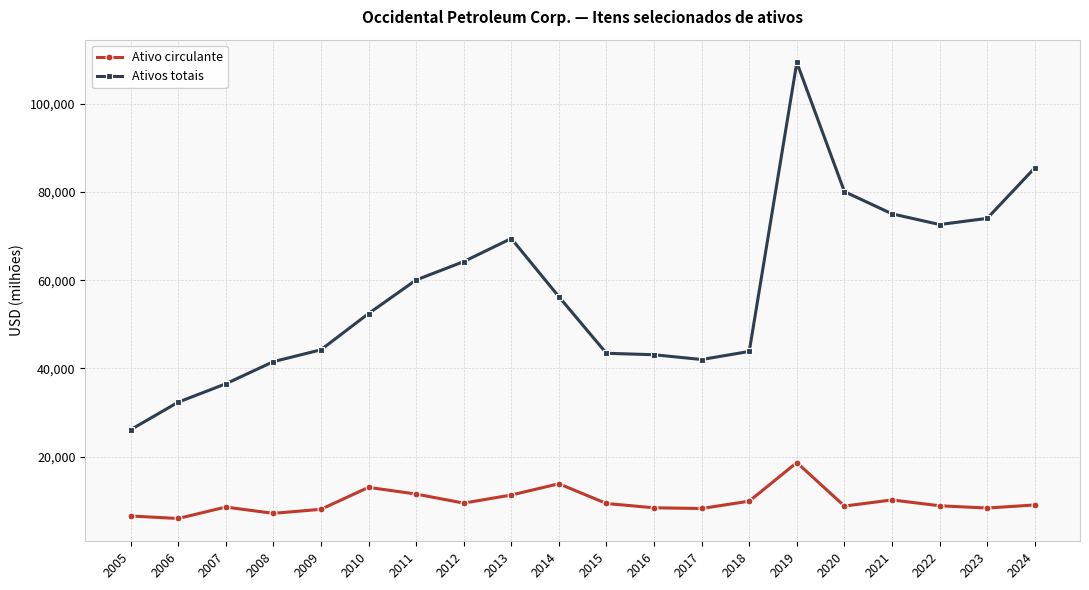

True or false: Ativo circulante has more than 0 points higher than both neighbors.

True